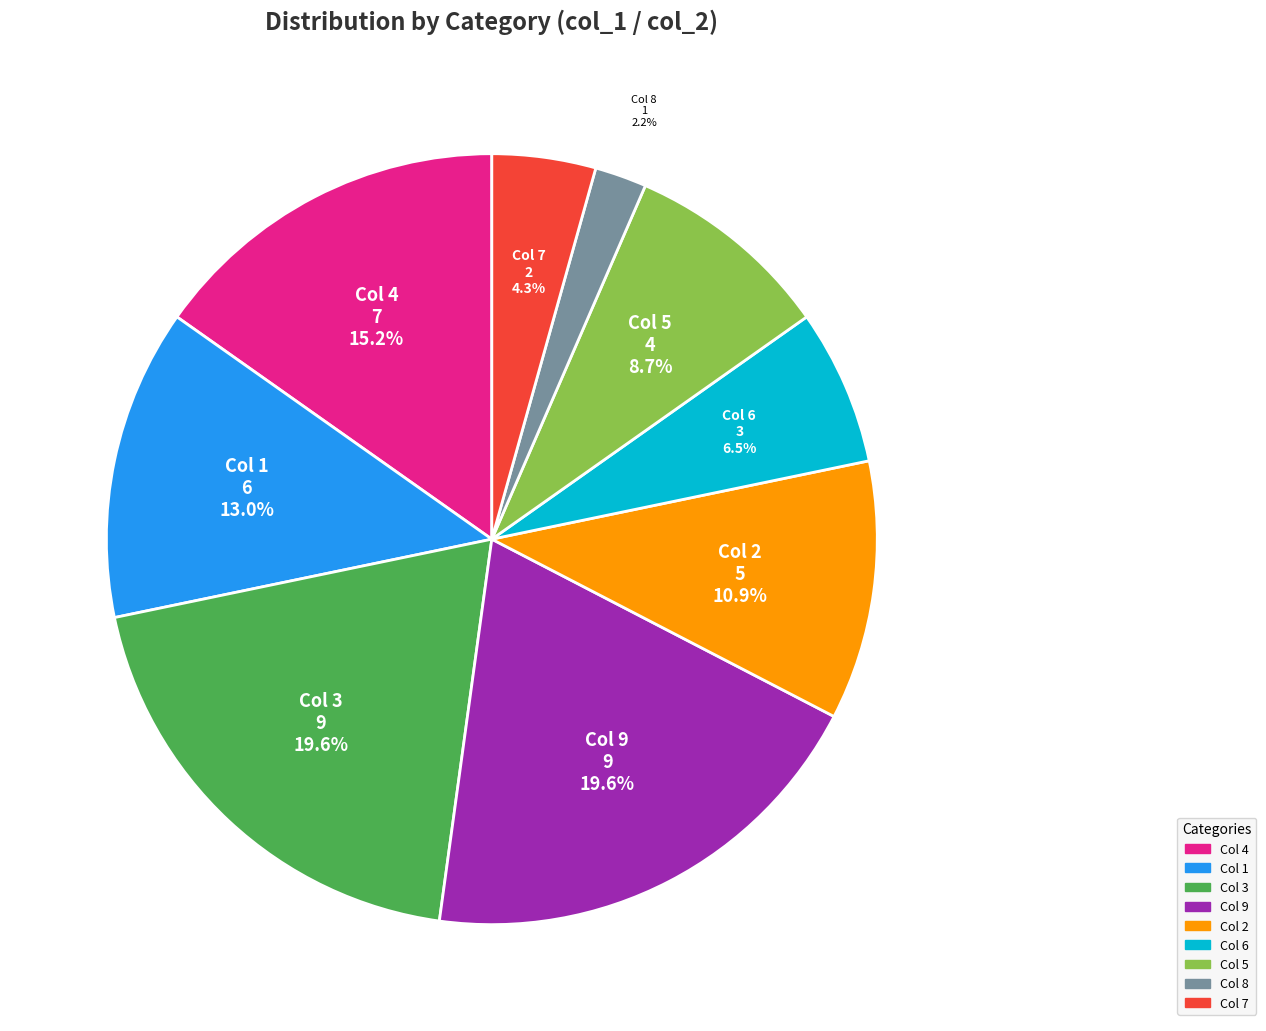

Is there any slice that represents more than half of the pie?

No